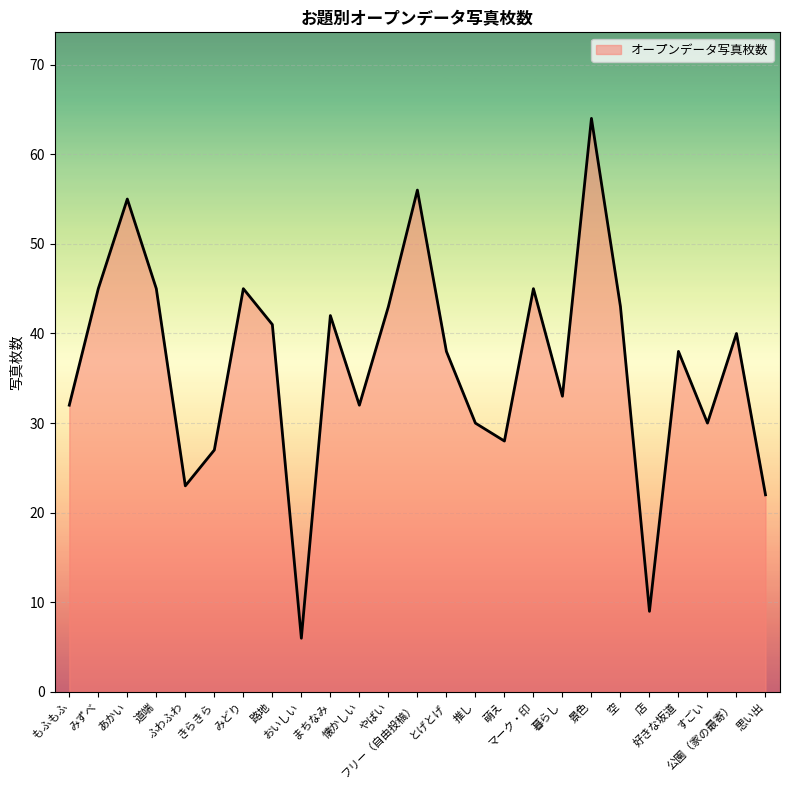

True or false: the data has more than 2 interior local peaks.

True